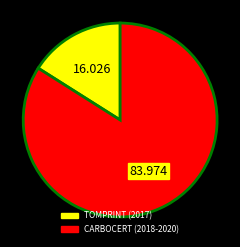

Is there a majority slice in this chart?

Yes